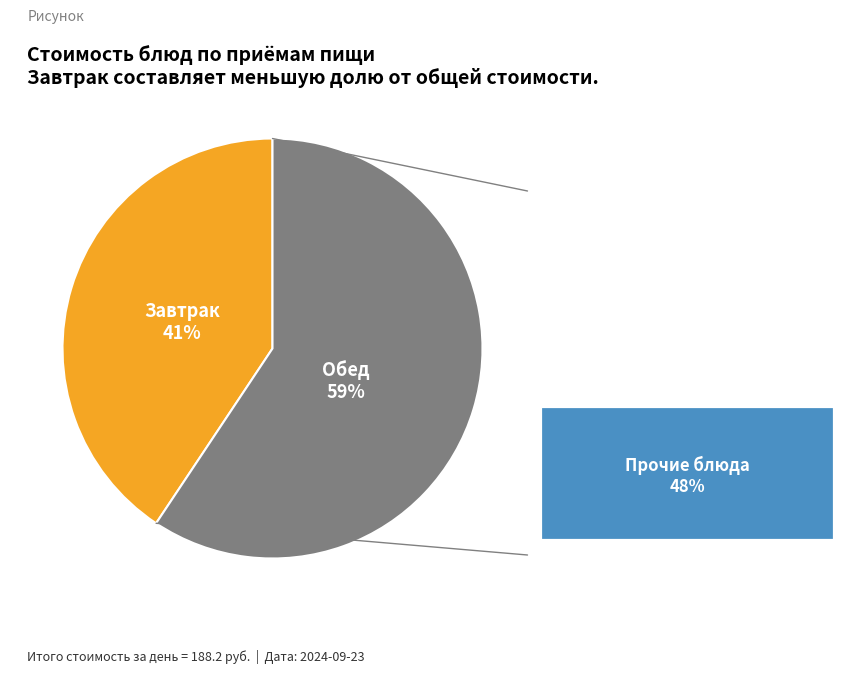

What is the smallest slice in the pie chart?

Завтрак